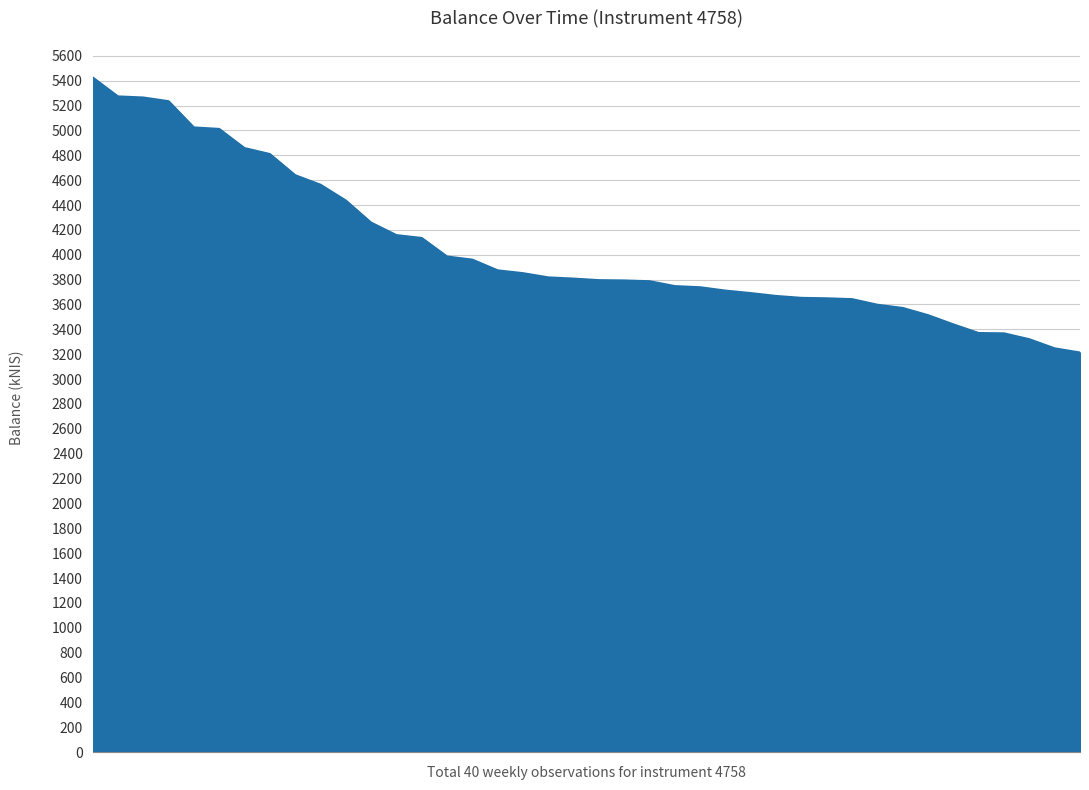

What is the minimum value shown in the chart?

3213.8